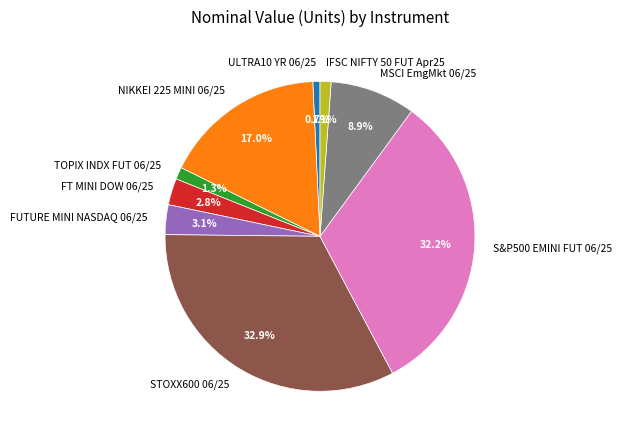

How many segments does this pie chart have?

9